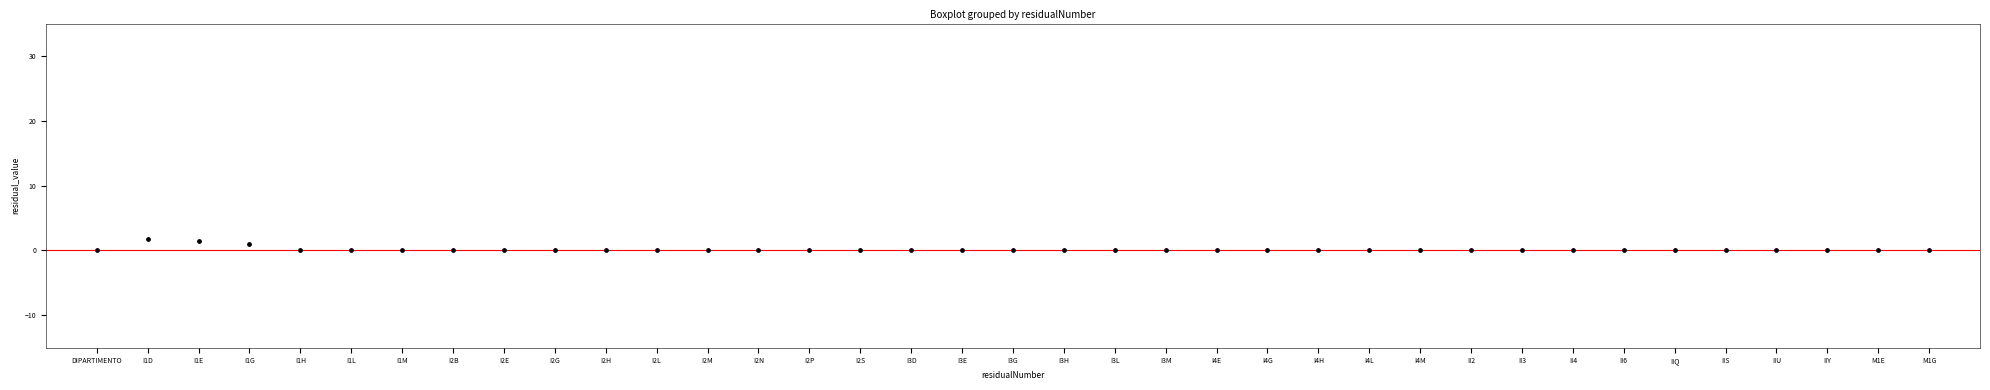

What is the range of Y values (max minus min)?

1.8